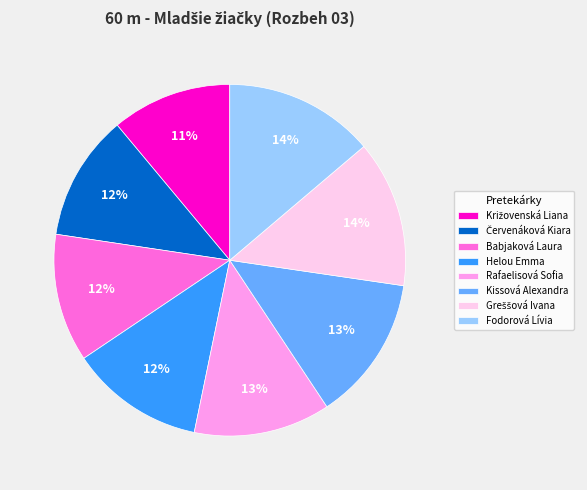

What is the ratio of the value at Babjaková Laura to the value at Kissová Alexandra?

0.9